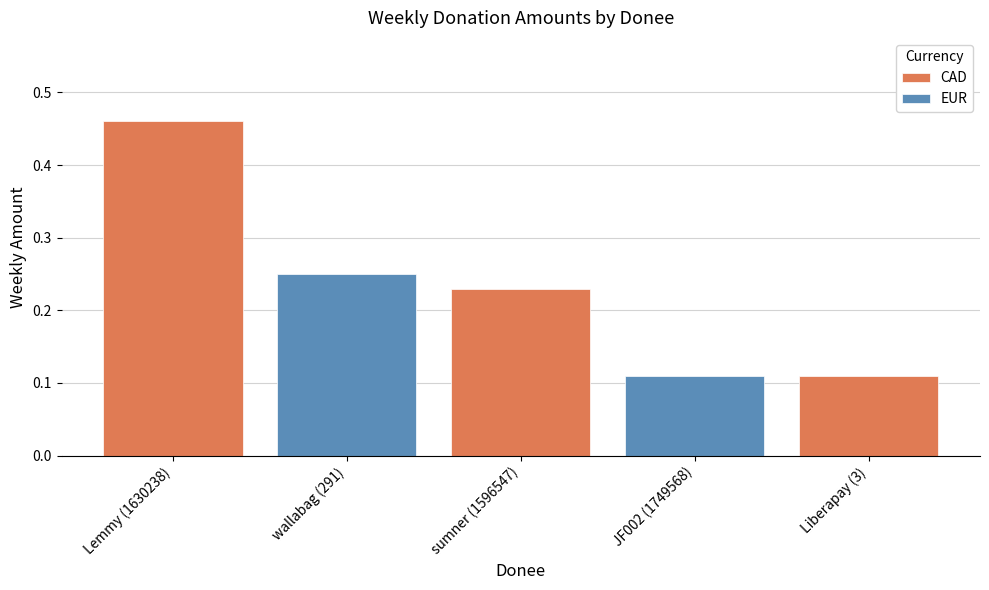

Rank the categories by value from highest to lowest.

Lemmy (1630238), wallabag (291), sumner (1596547), Liberapay (3), JF002 (1749568)